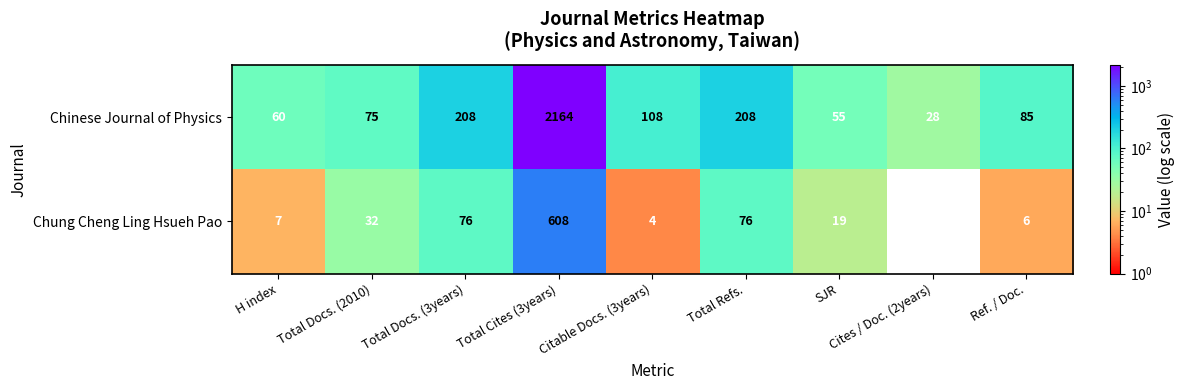

What value does the Chung Cheng Ling Hsueh Pao series have at SJR?

19